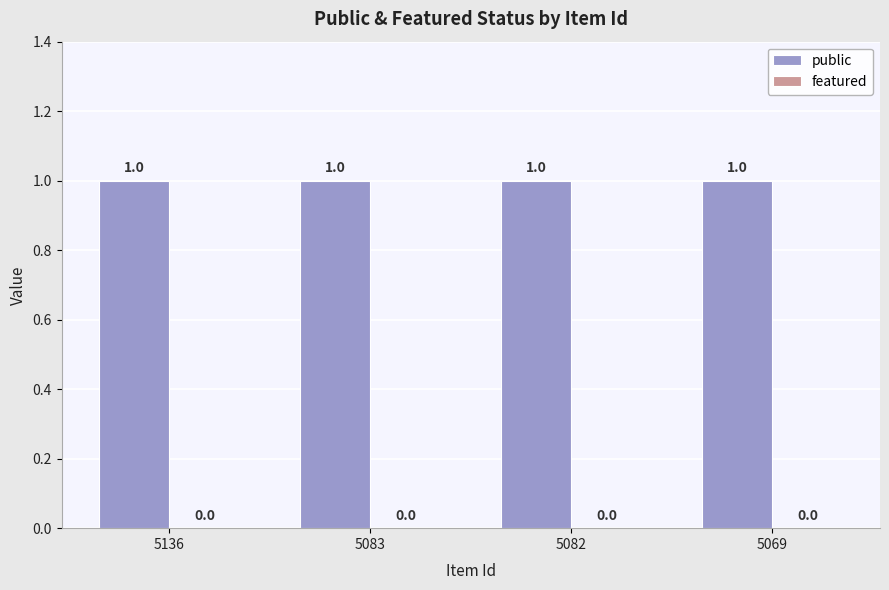

Which category has the lowest value across all series?

5136